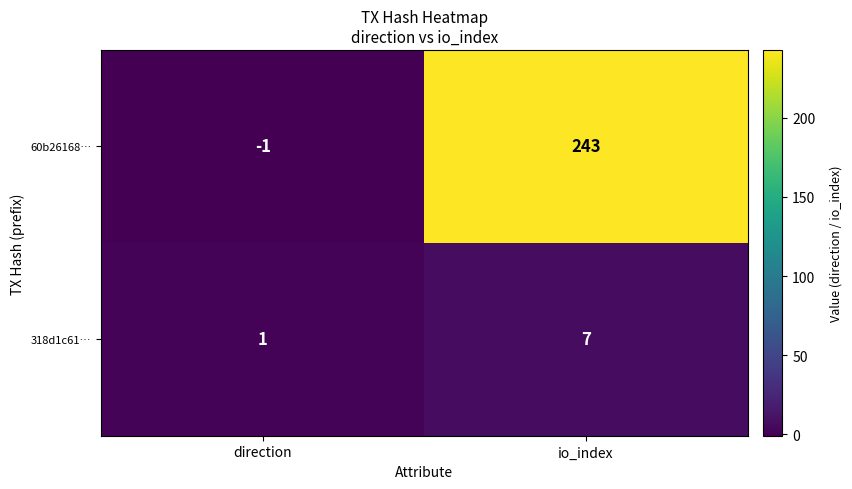

Rank the series by their average value, from lowest to highest.

318d1c61…, 60b26168…